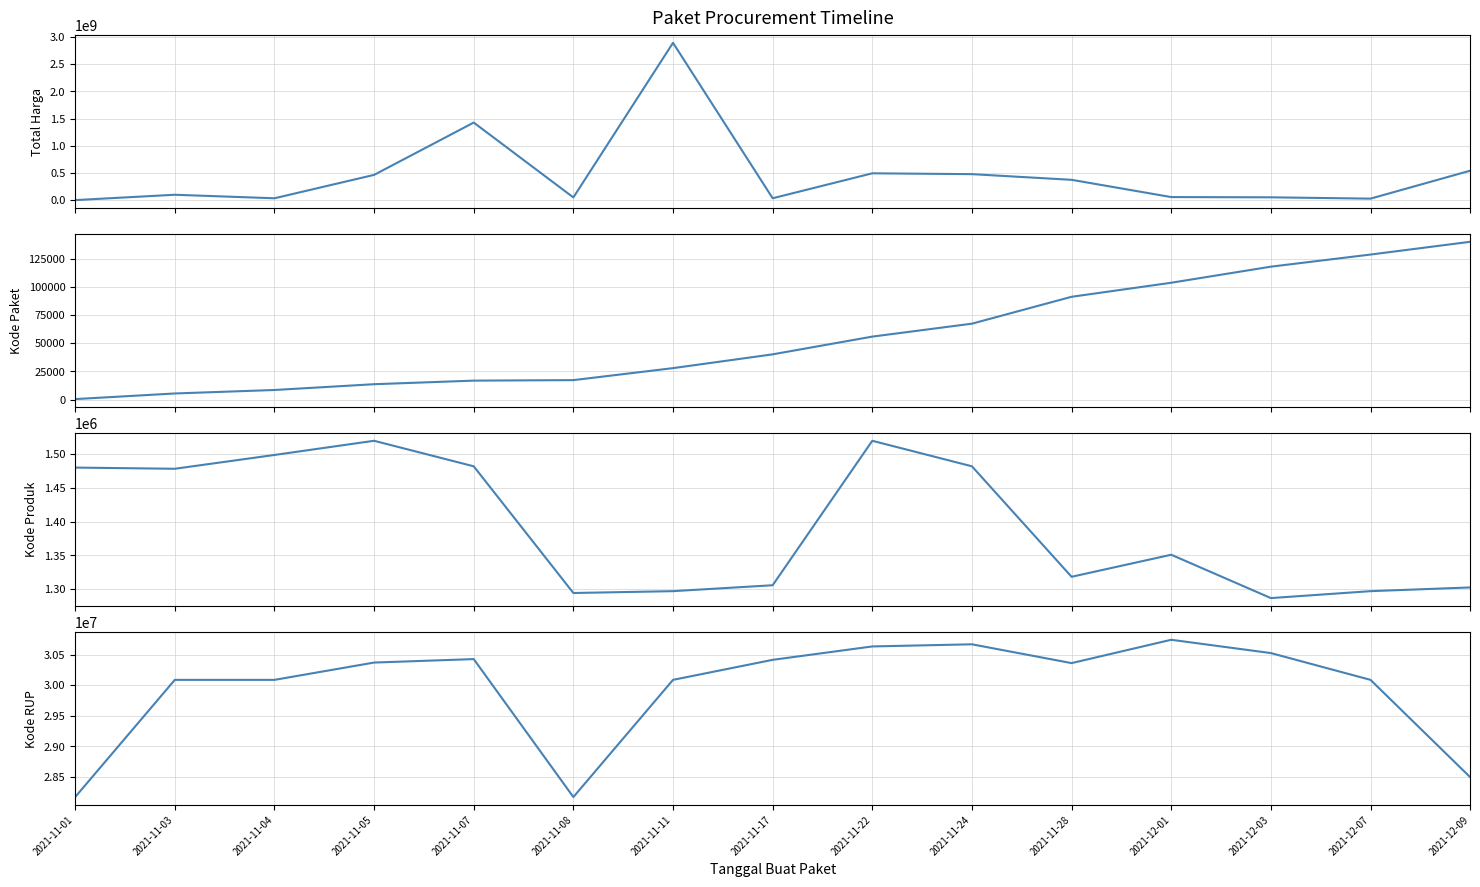

At how many categories does at least one series exceed 1175659388?

2